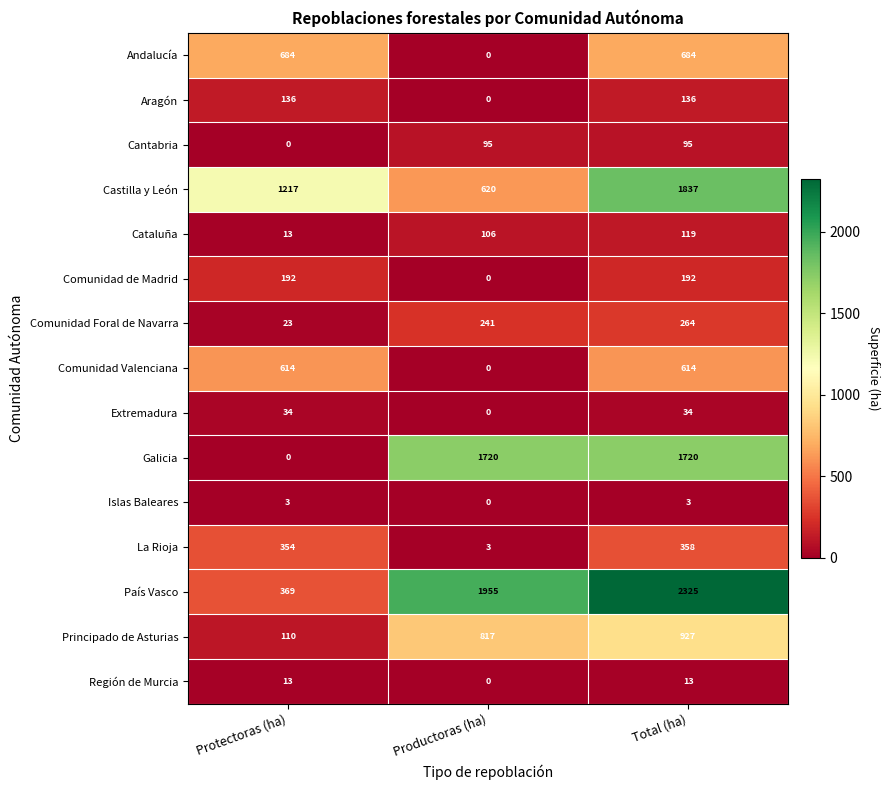

Rank the series by their maximum value, from highest to lowest.

País Vasco, Castilla y León, Galicia, Principado de Asturias, Andalucía, Comunidad Valenciana, La Rioja, Comunidad Foral de Navarra, Comunidad de Madrid, Aragón, Cataluña, Cantabria, Extremadura, Región de Murcia, Islas Baleares